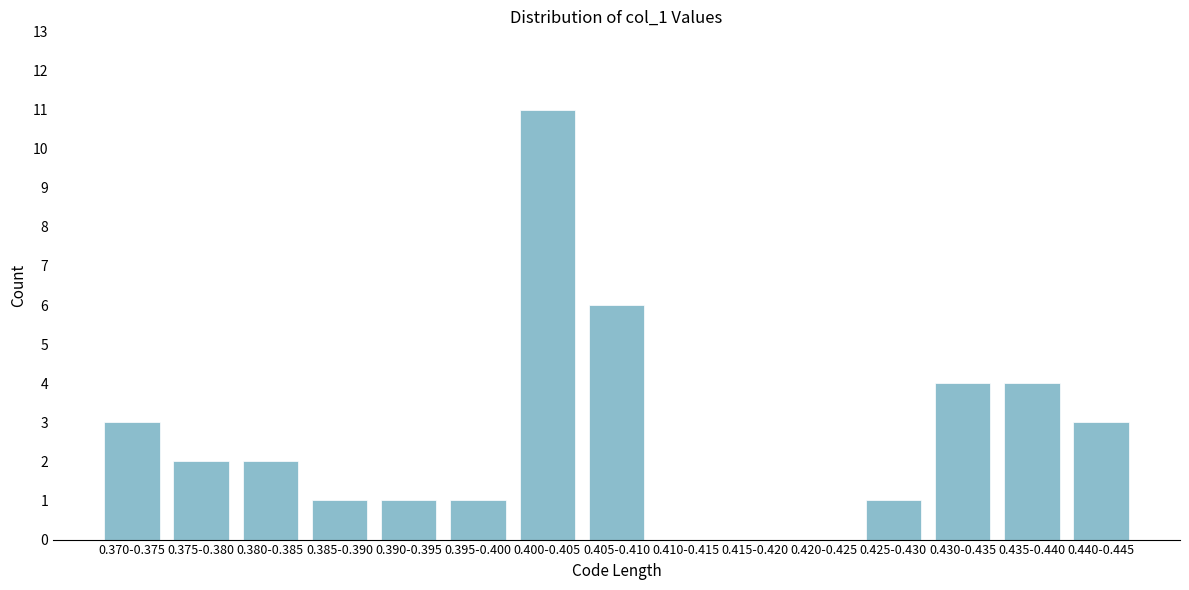

Reading right to left, list all the values displayed in this chart.

0.440-0.445=3	0.435-0.440=4	0.430-0.435=4	0.425-0.430=1	0.420-0.425=0	0.415-0.420=0	0.410-0.415=0	0.405-0.410=6	0.400-0.405=11	0.395-0.400=1	0.390-0.395=1	0.385-0.390=1	0.380-0.385=2	0.375-0.380=2	0.370-0.375=3